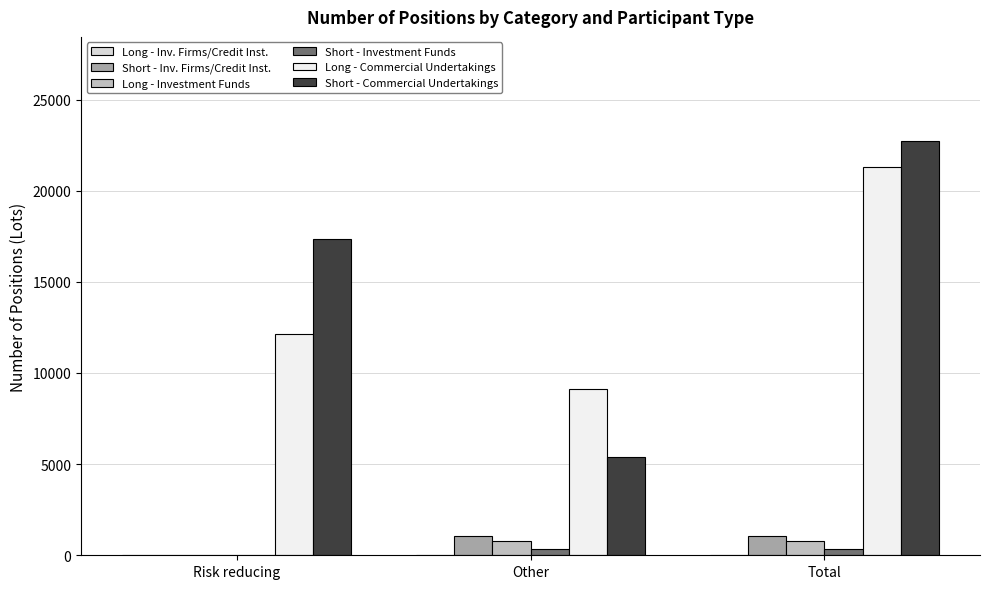

Between Risk reducing and Other, which series saw the biggest shift?

Short - Commercial Undertakings